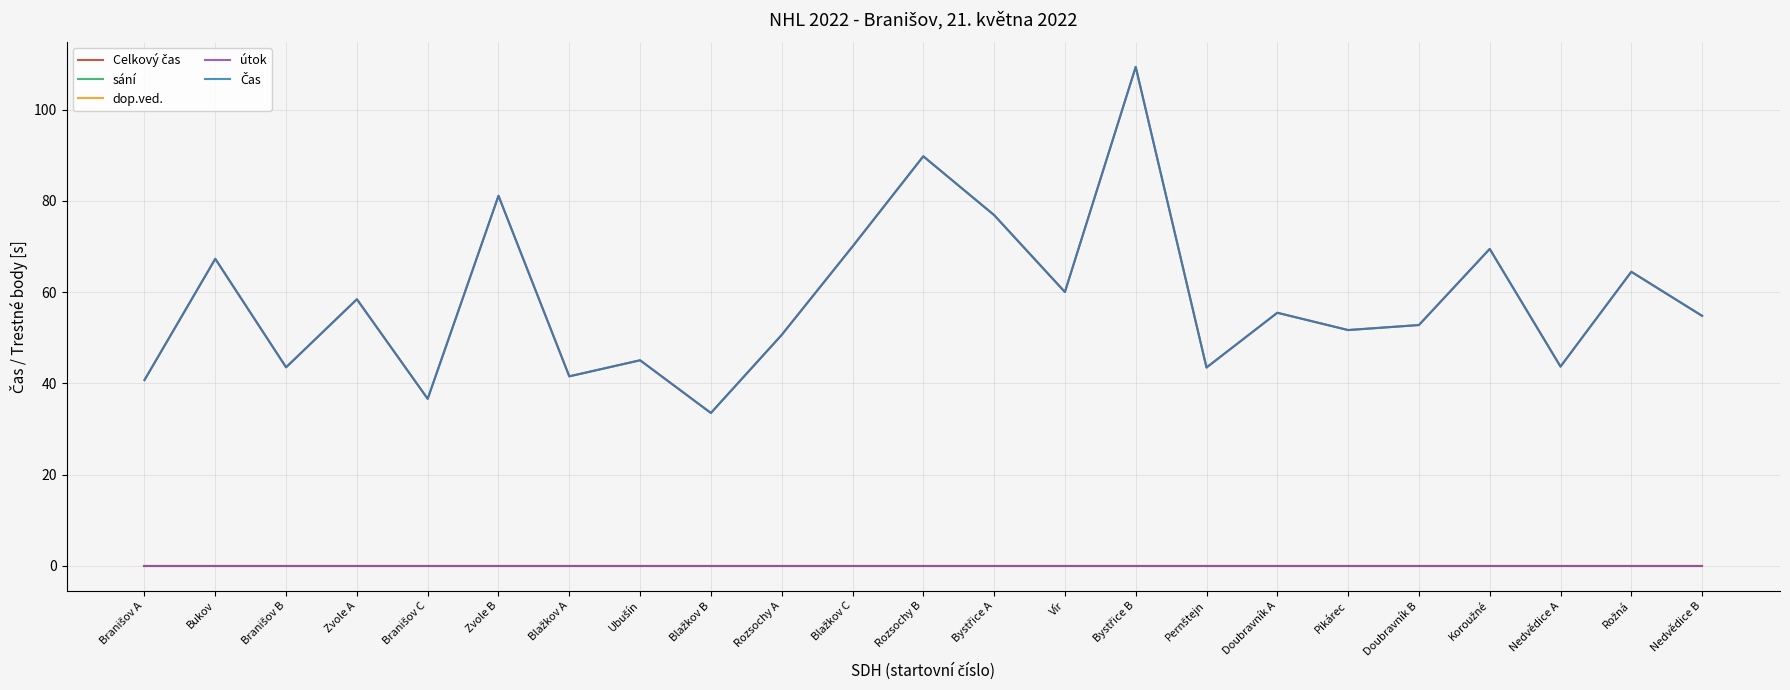

Is this an area chart (filled region under the line)?

No